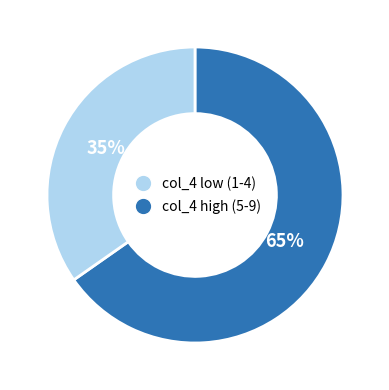

Is there any slice that represents more than half of the pie?

Yes